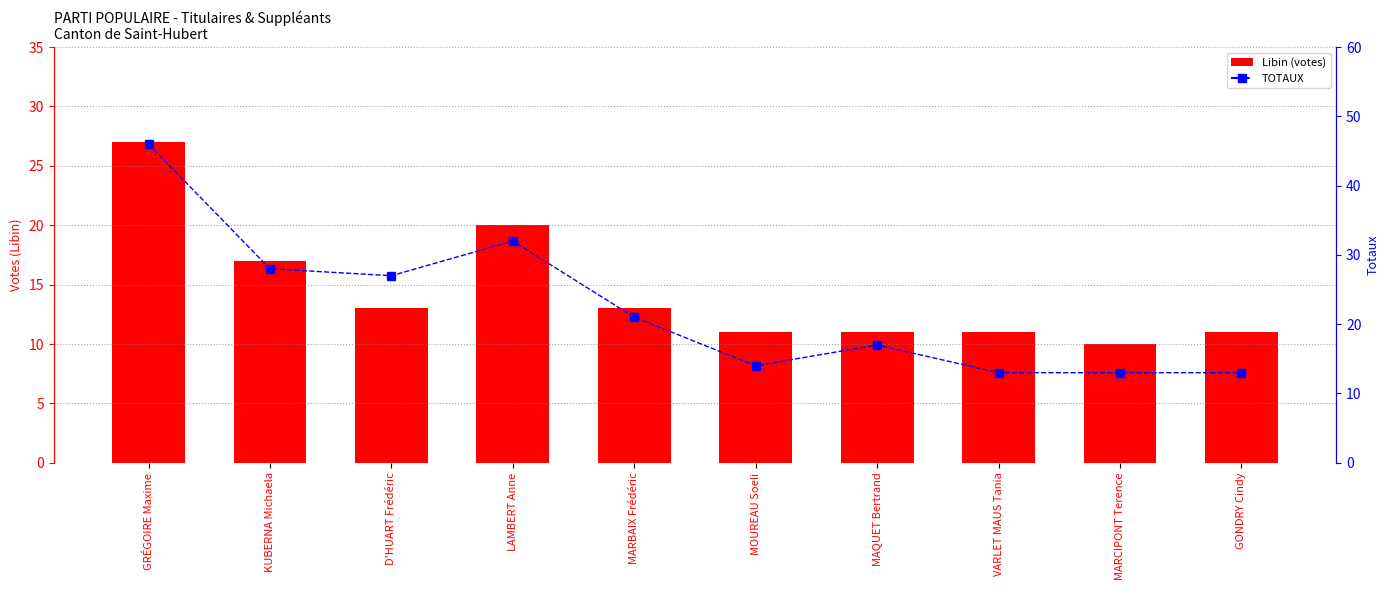

List the series in order of their overall mean, lowest first.

Libin, TOTAUX